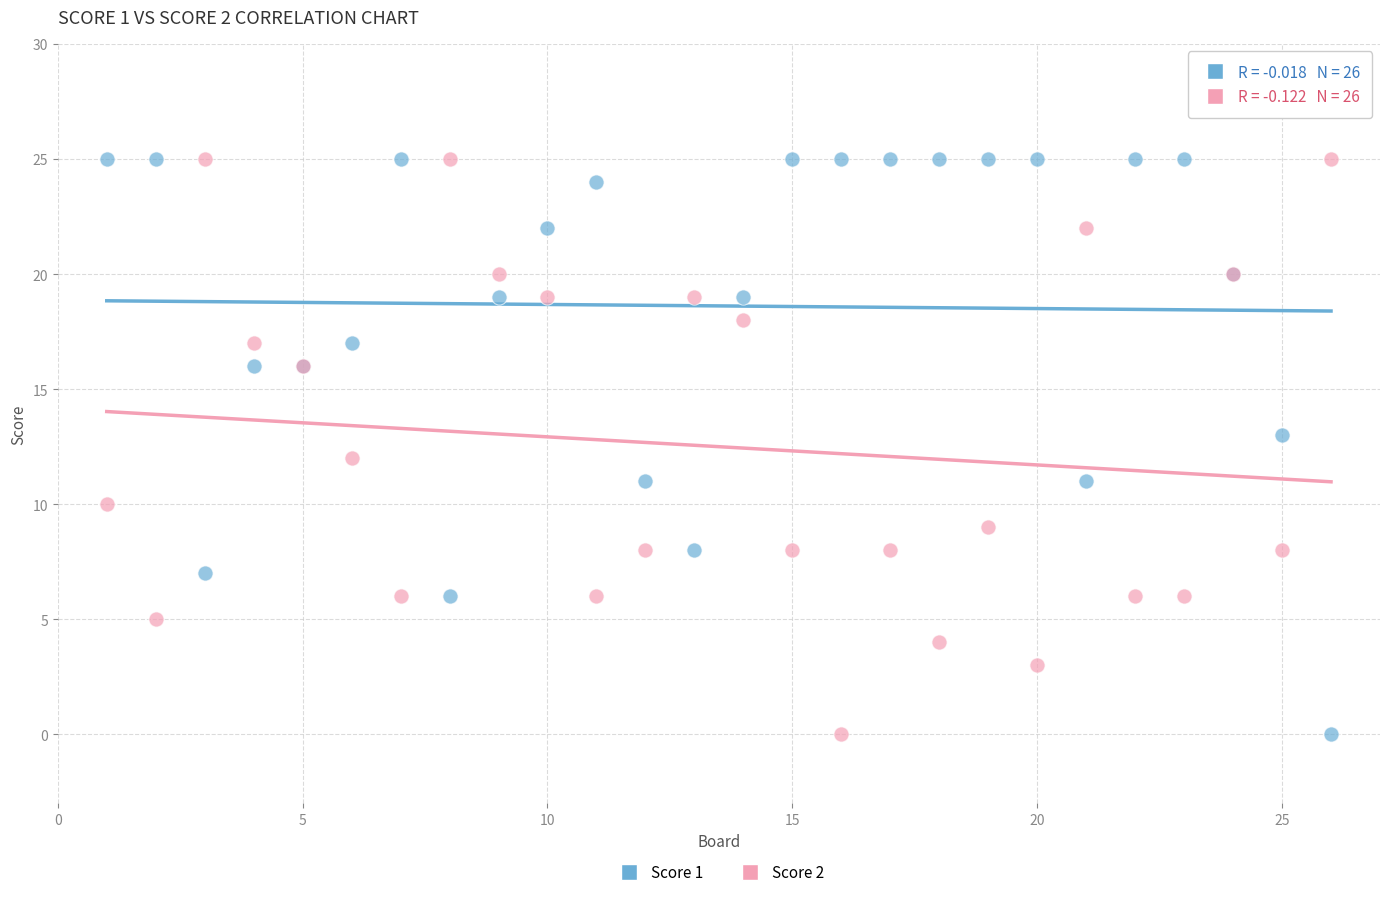

What is the X range (max minus min) for the scatter plot?

25